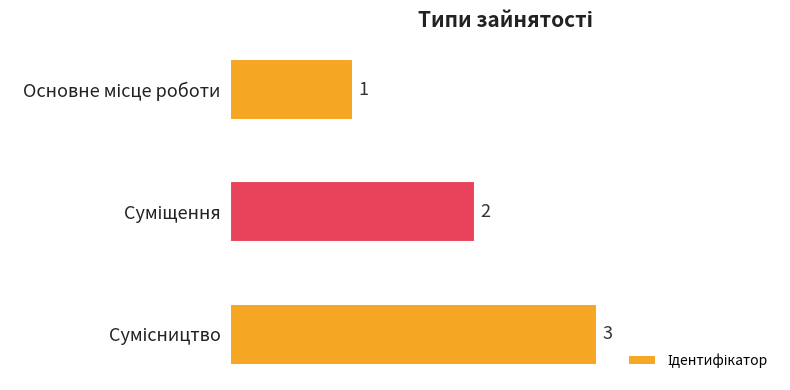

What is the sum of all values?

6